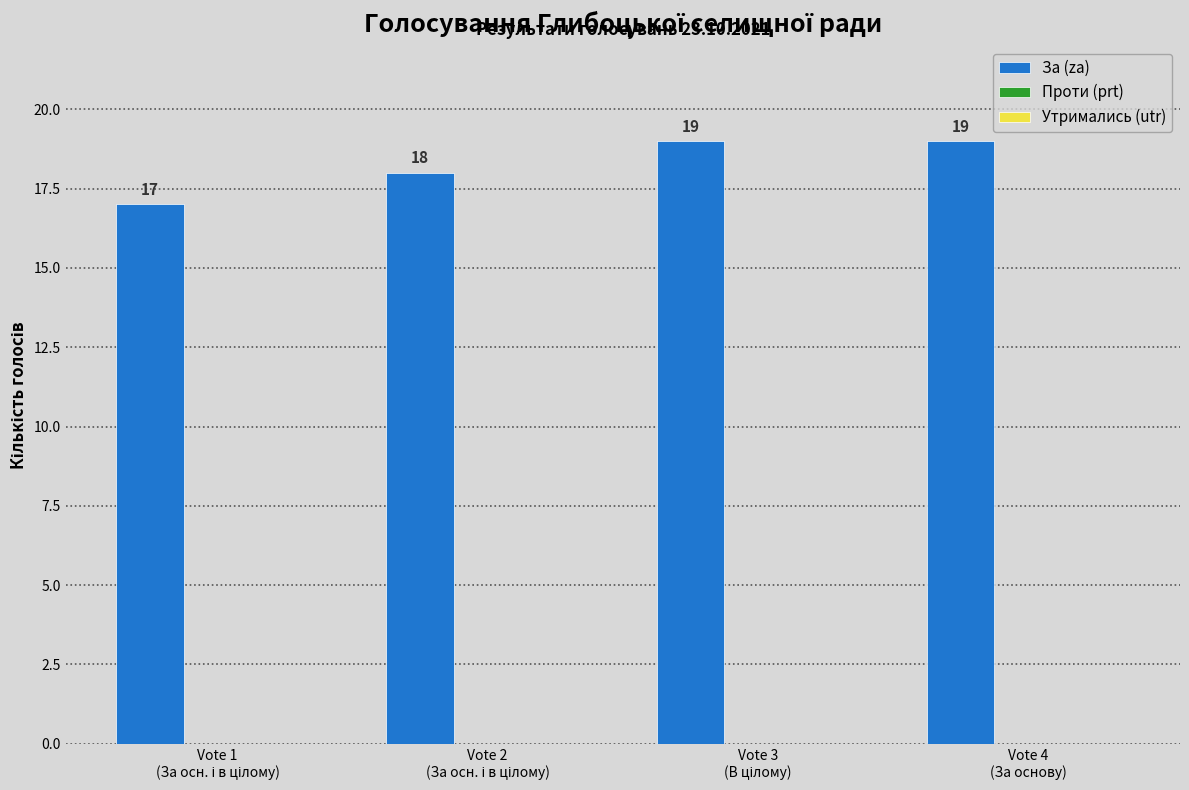

What is the sum of all values?

73